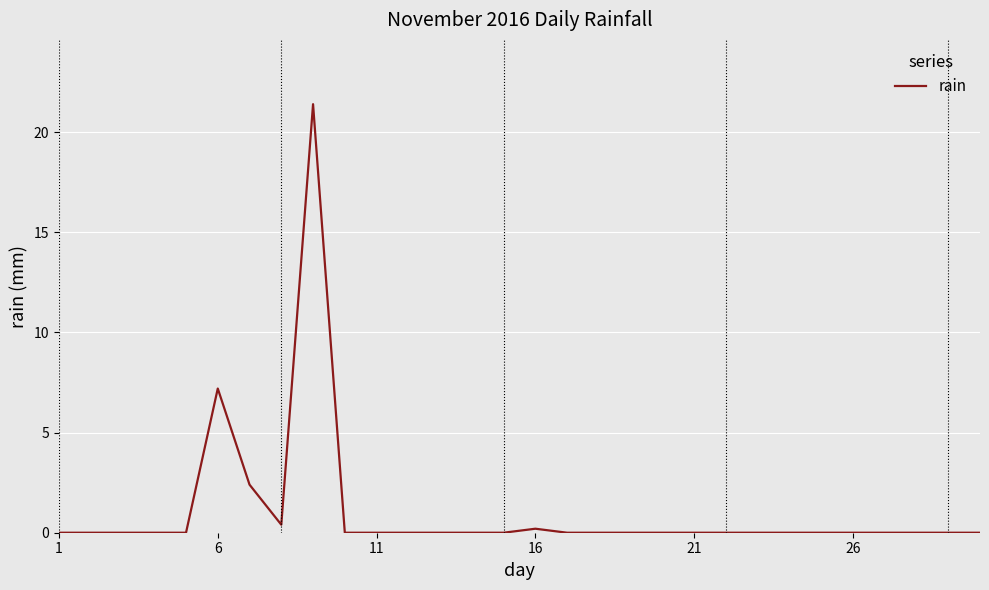

What is the greatest value displayed?

21.4